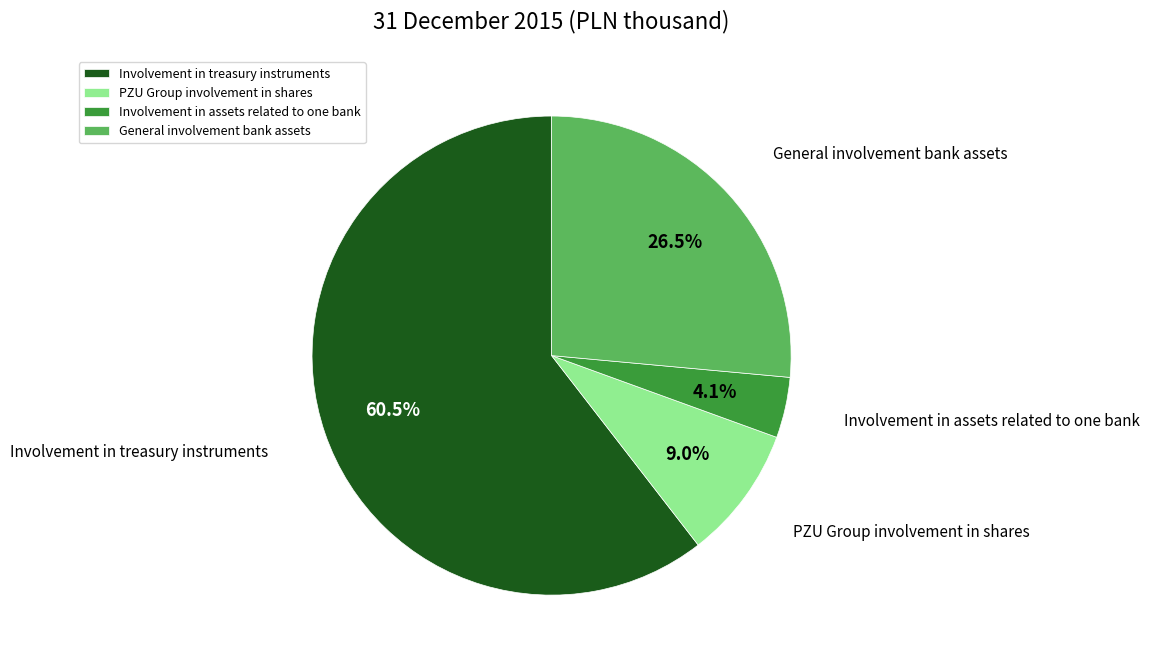

To the nearest percent, what percentage of the pie is Involvement in assets related to one bank?

4%